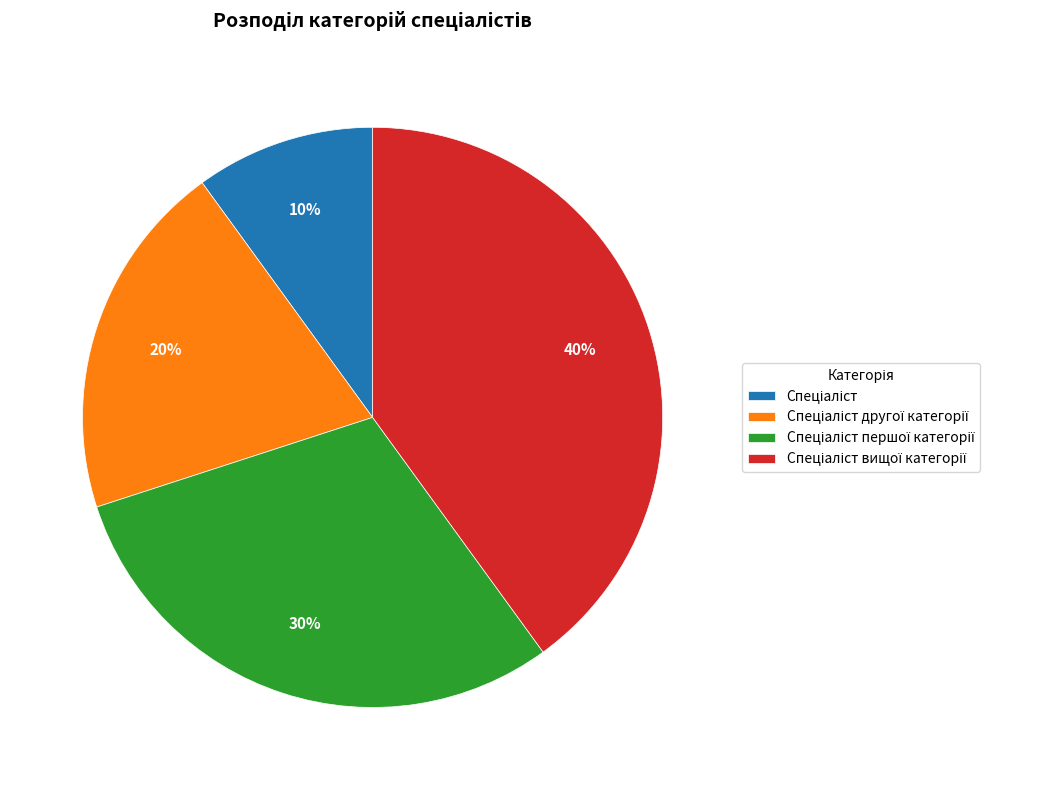

To the nearest percent, what is the average slice percentage?

25%